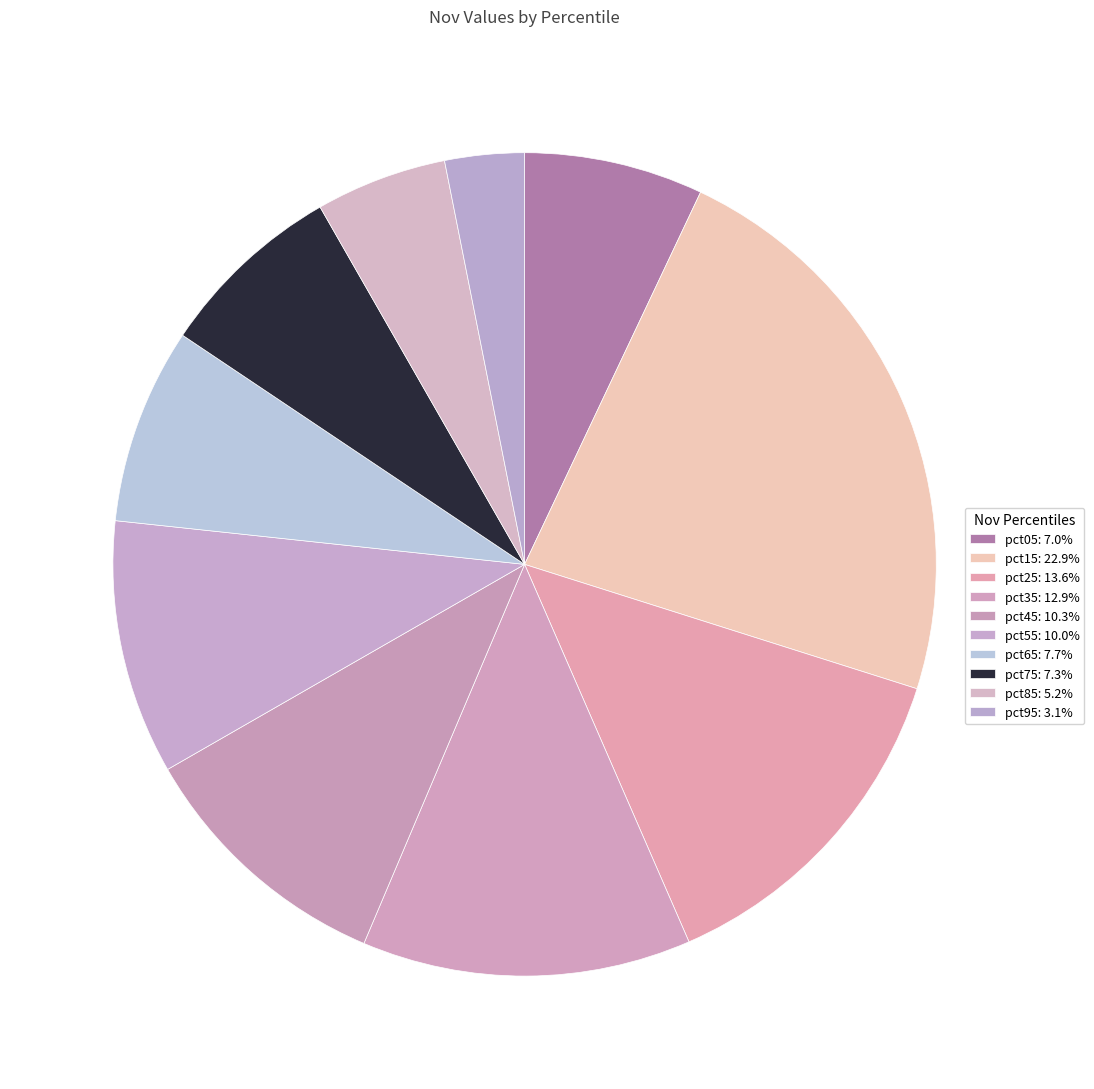

Count the number of slices in the pie.

10